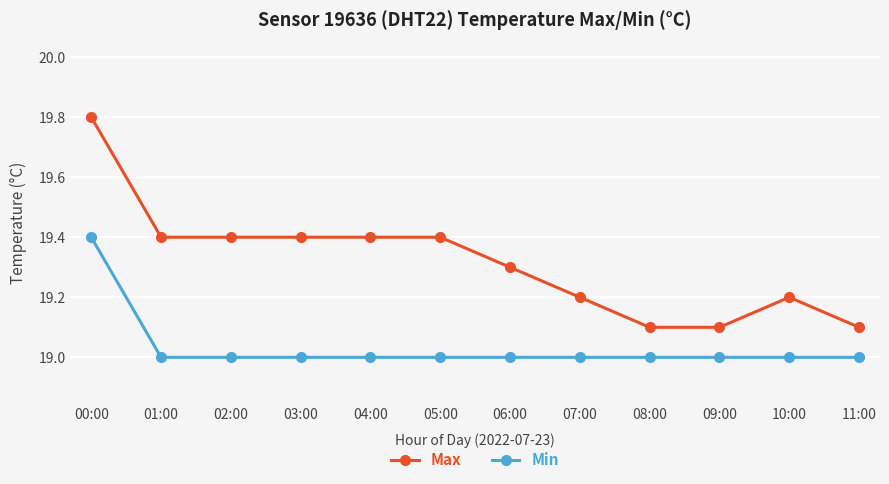

Between 04:00 and 08:00, which series saw the biggest shift?

Max